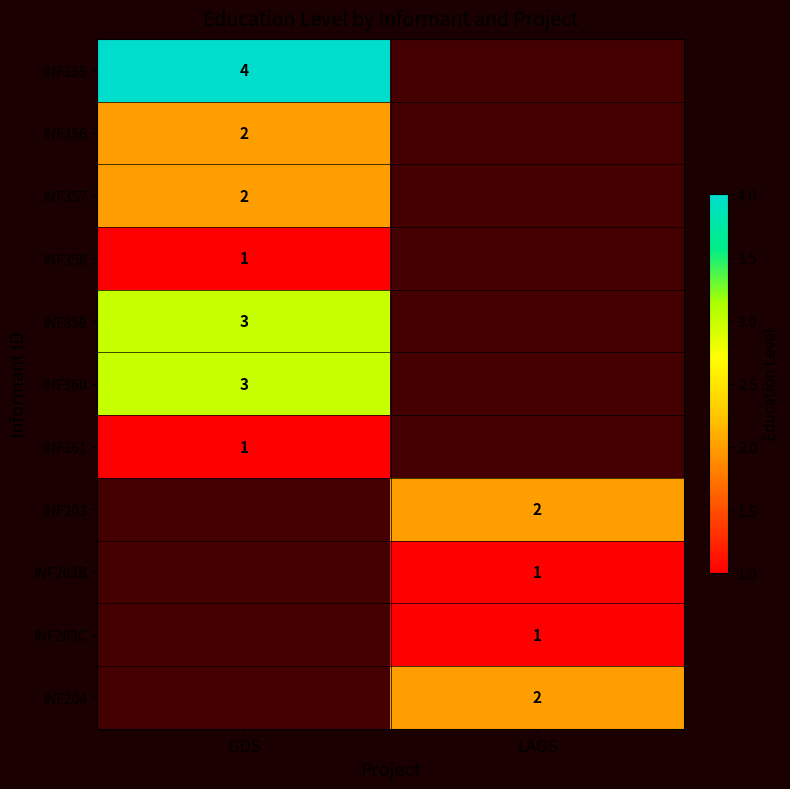

The INF203B series shows 0 at LAGS. True or false?

False